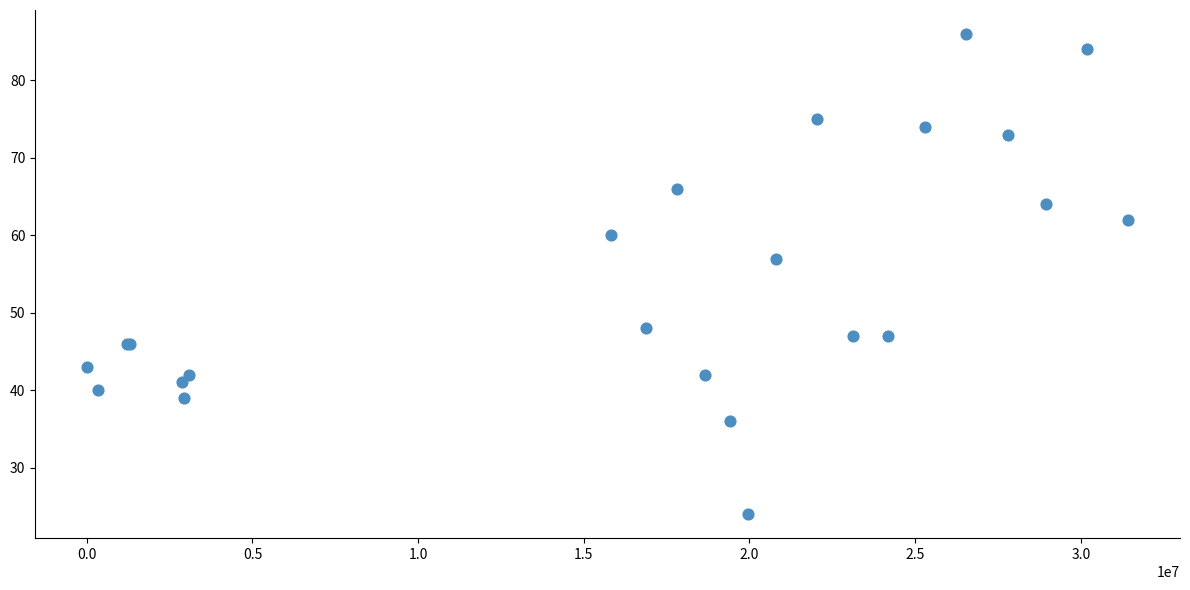

What Y value in the scatter plot is closest to 55?

57